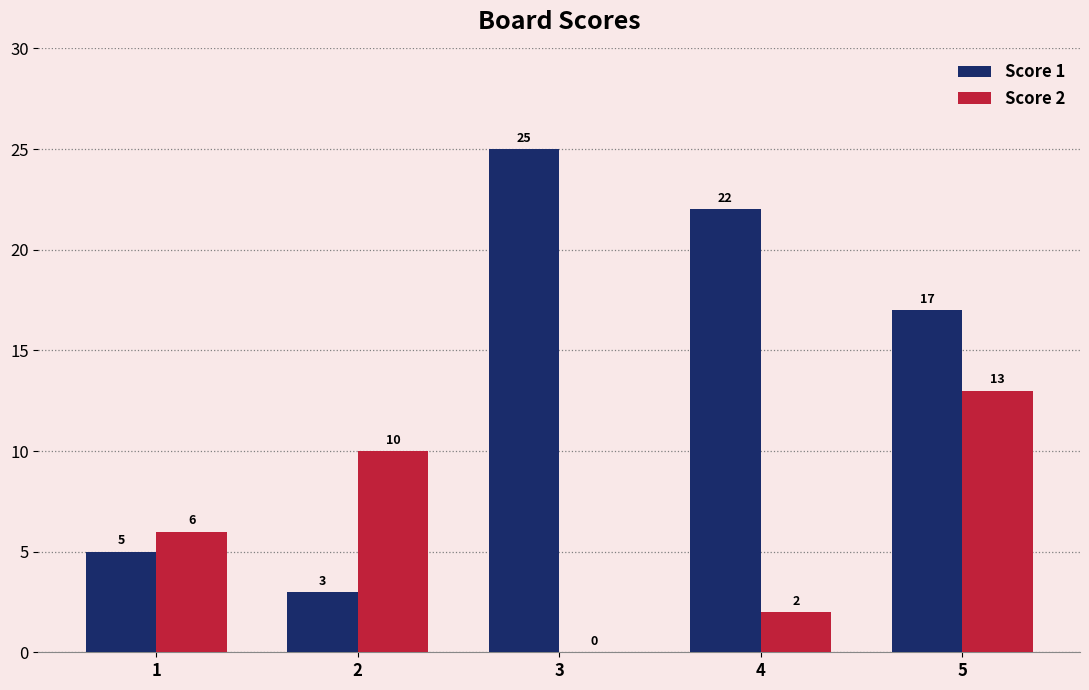

How many series are shown in this chart?

2